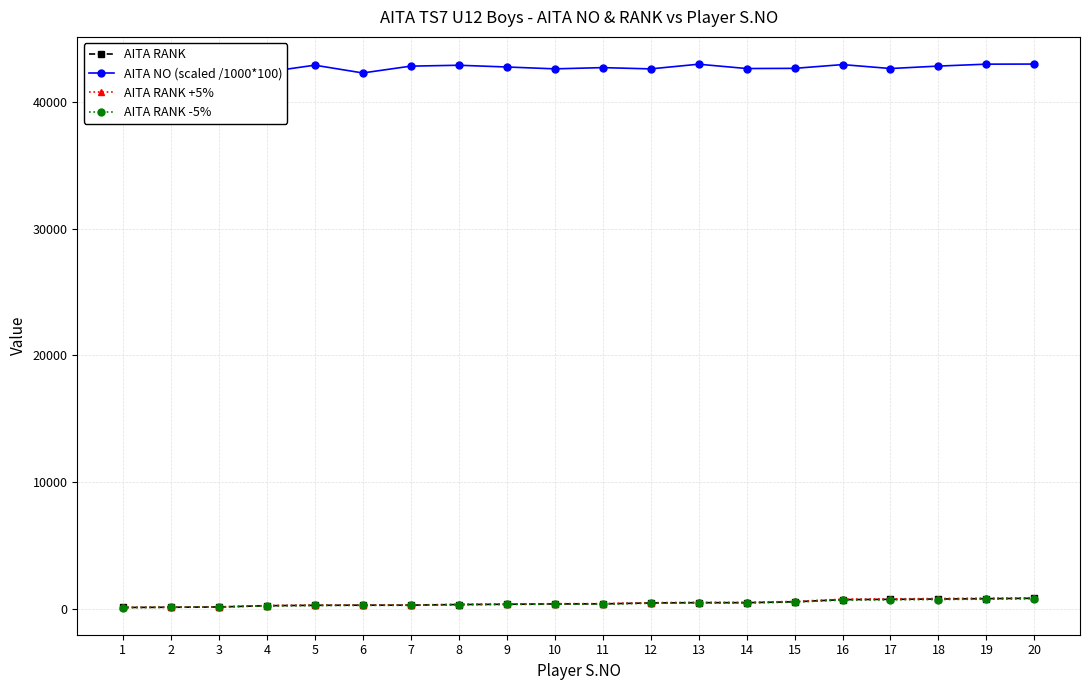

True or false: AITA NO (scaled /1000*100) and AITA RANK +5% cross at least once.

False